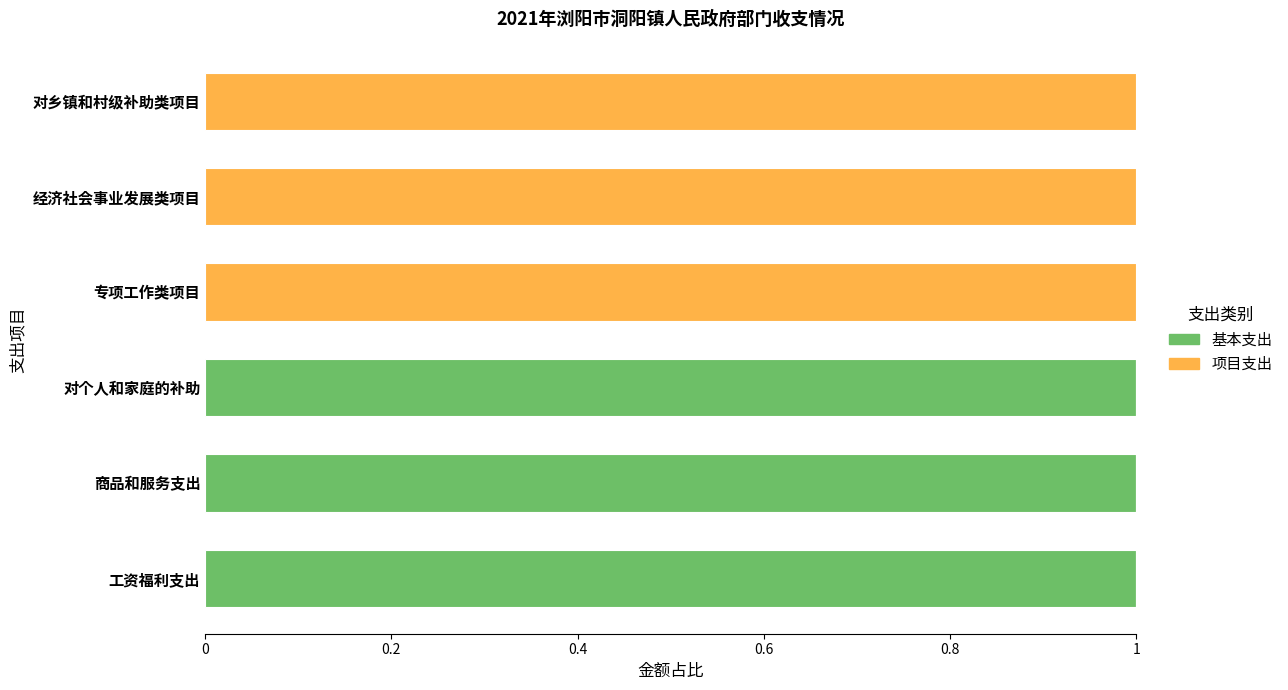

How many data points does each series have?

6